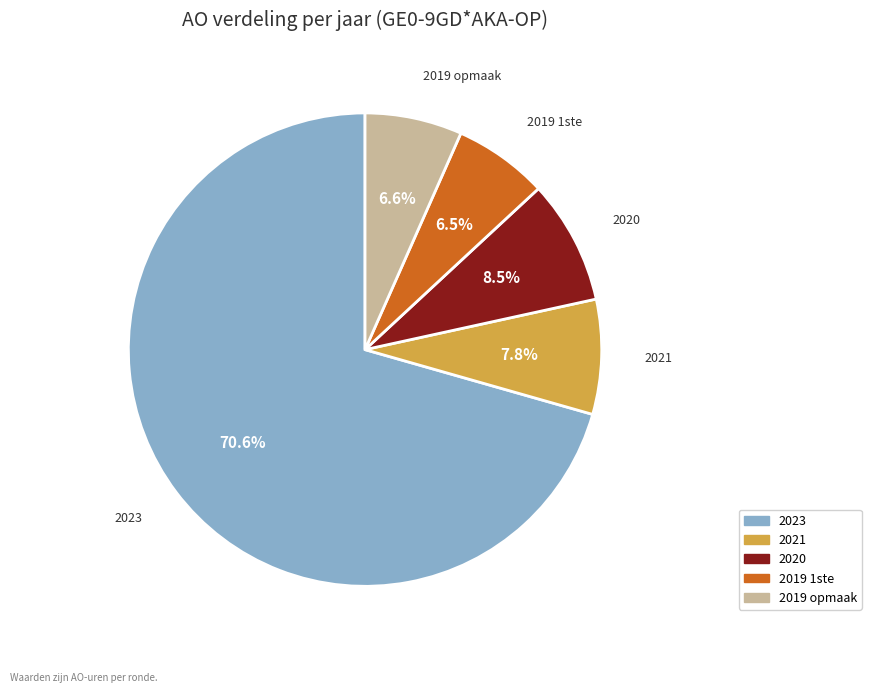

Count the number of slices in the pie.

5